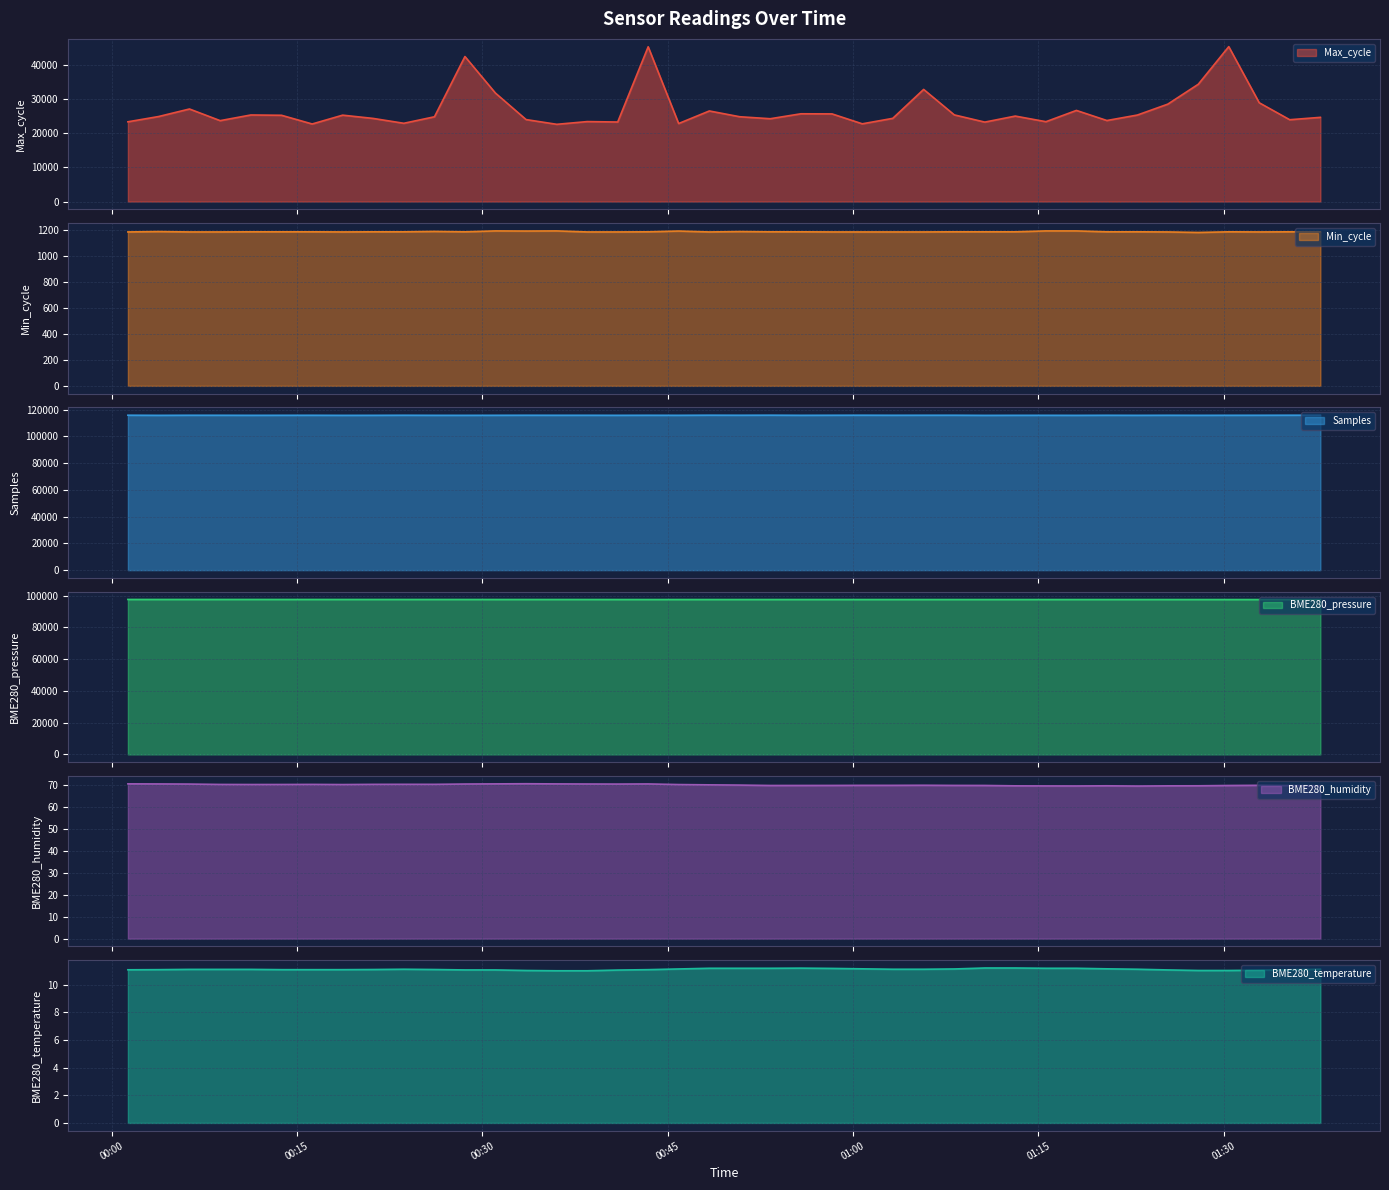

At which category is the sum across all series the highest?

2021/09/07 01:30:25